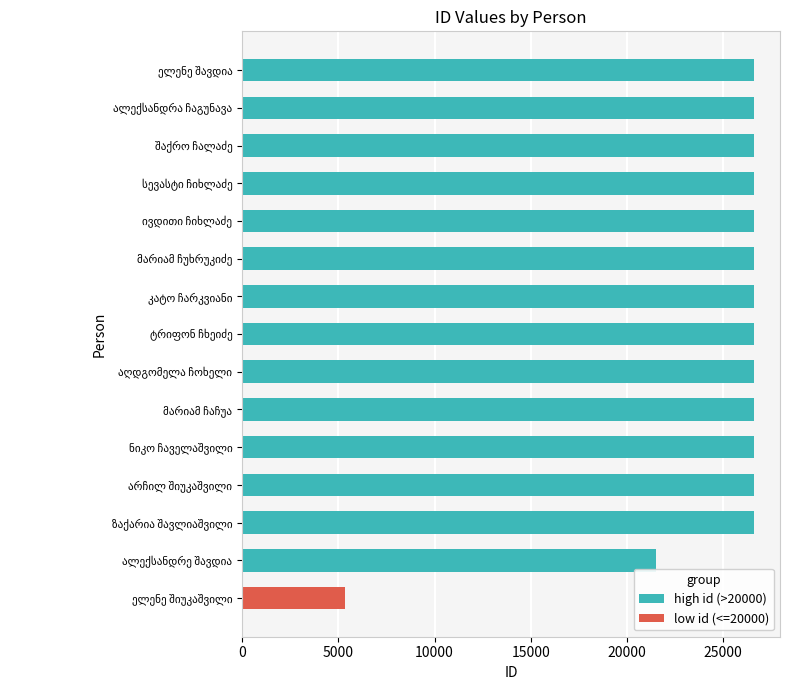

What is the maximum value for high id (>20000)?

26617